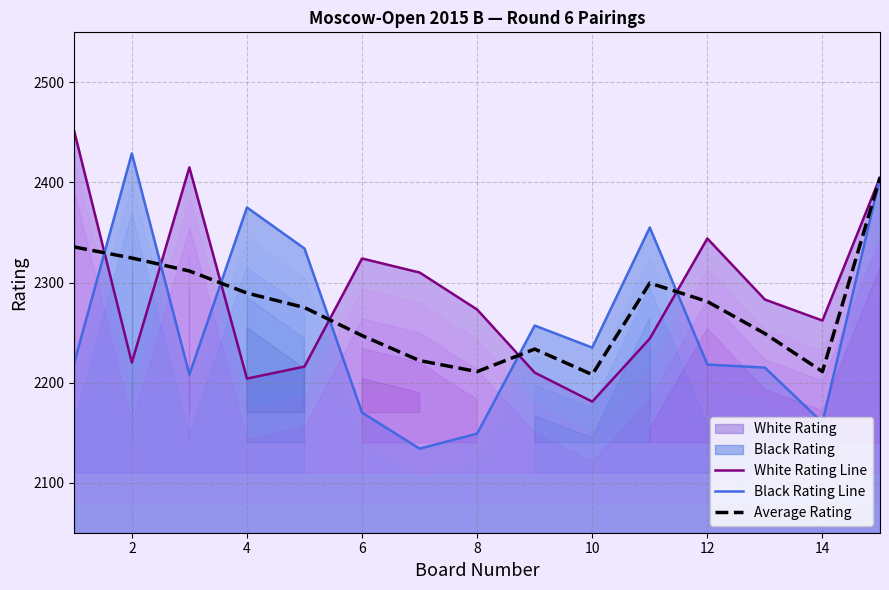

What is the minimum value for Average Rating?

2208.0